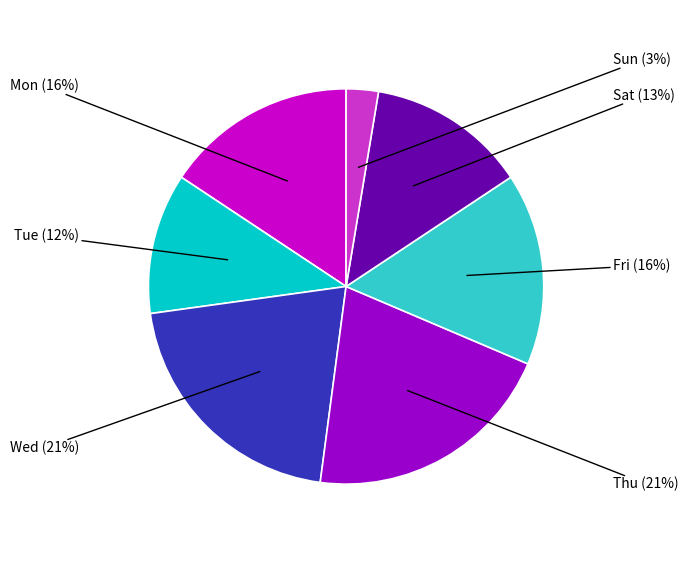

To the nearest percent, what is the average slice percentage?

14%